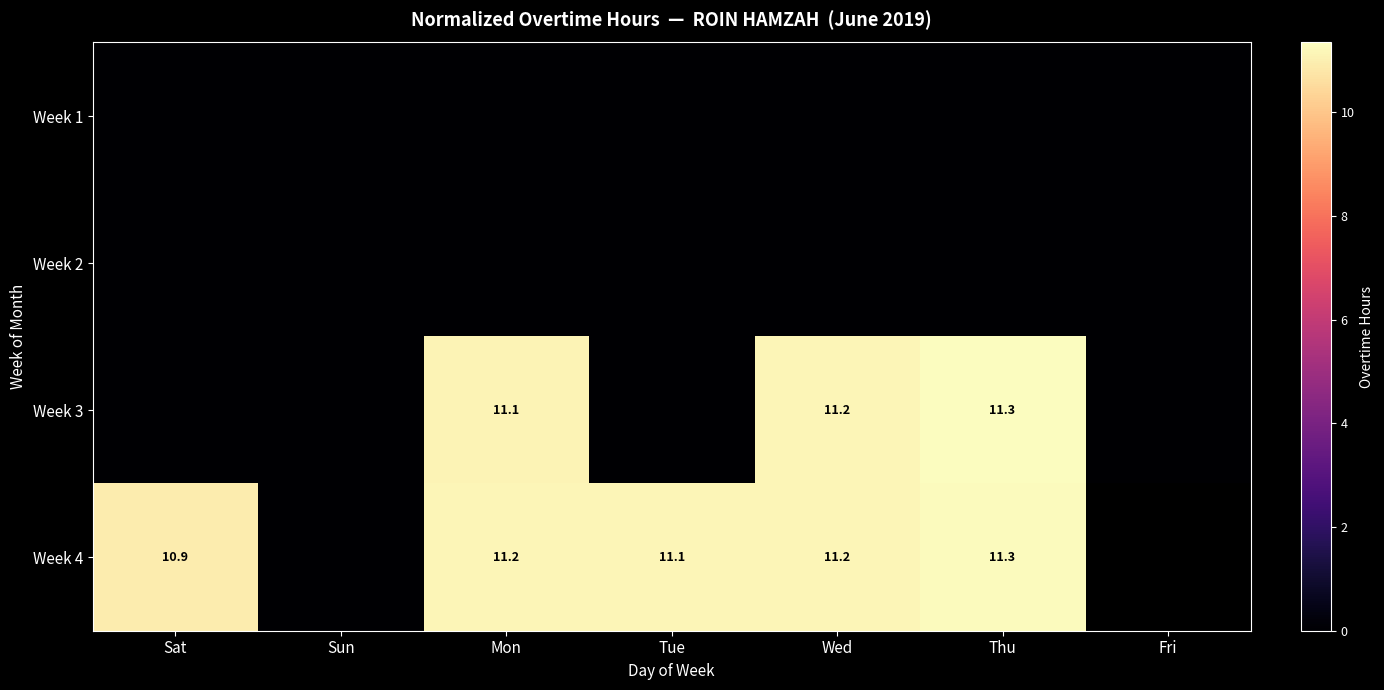

At how many categories does at least one series exceed 1?

5